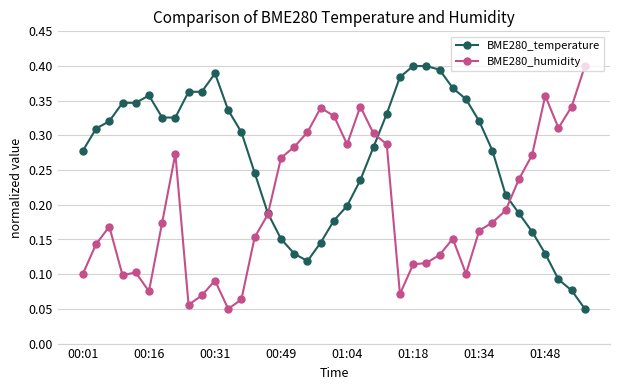

Does the chart display data point markers on the line(s)?

Yes